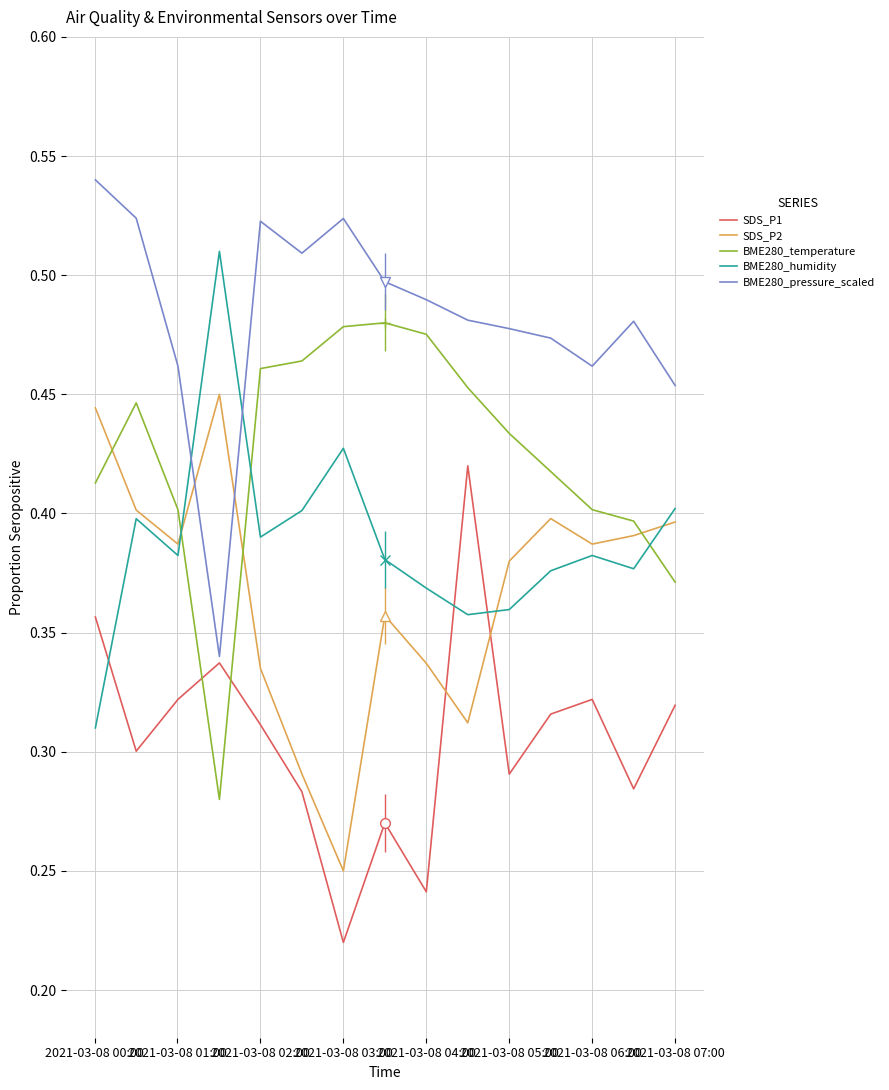

True or false: BME280_temperature and BME280_humidity intersect in this chart.

True